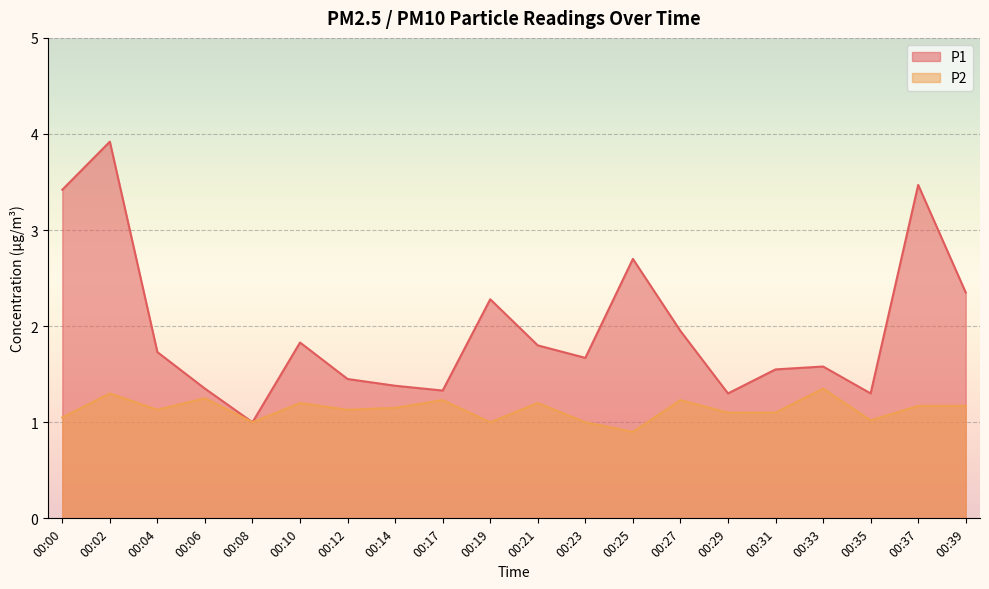

Does the chart display data point markers on the line(s)?

No